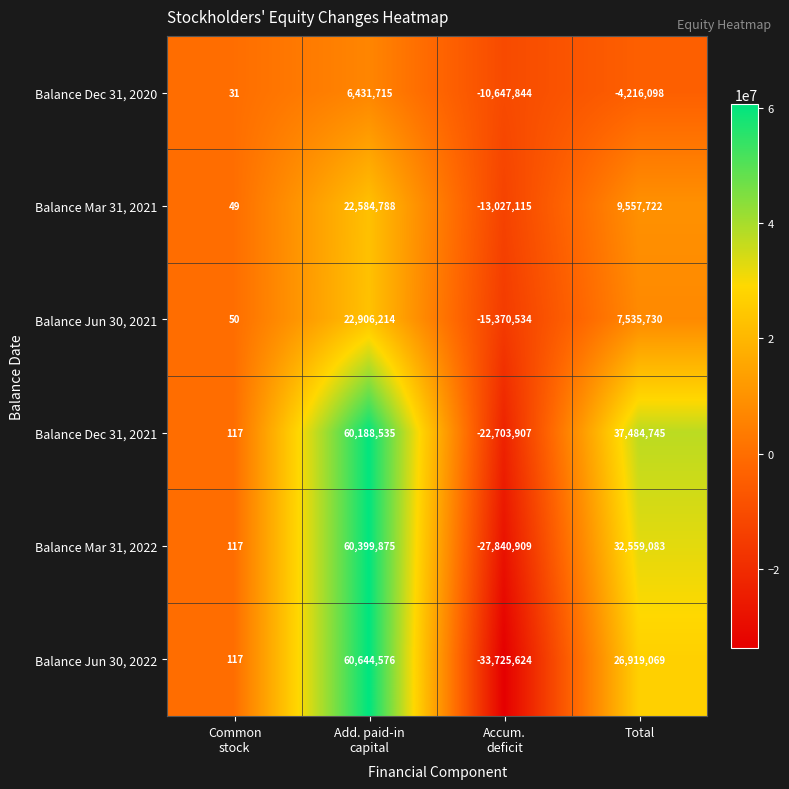

Reading right to left, transcribe all the data shown in this chart.

Balance Dec 31, 2020: -4216098	-10647844	6431715	31
Balance Mar 31, 2021: 9557722	-13027115	22584788	49
Balance Jun 30, 2021: 7535730	-15370534	22906214	50
Balance Dec 31, 2021: 37484745	-22703907	60188535	117
Balance Mar 31, 2022: 32559083	-27840909	60399875	117
Balance Jun 30, 2022: 26919069	-33725624	60644576	117